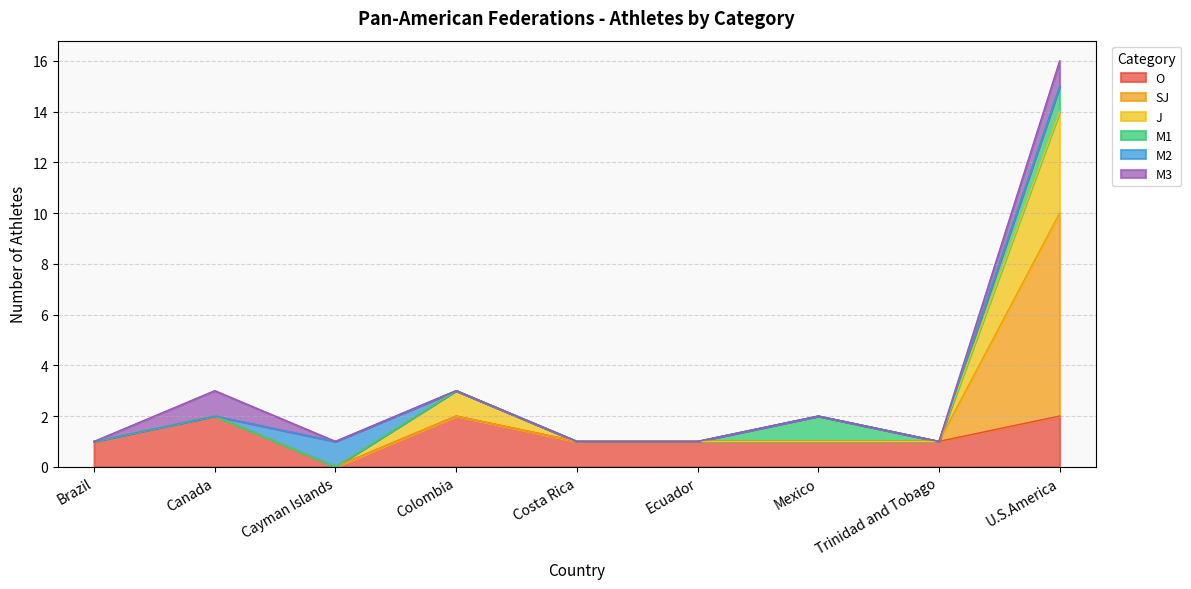

At which category is the sum across all series the highest?

U.S.America